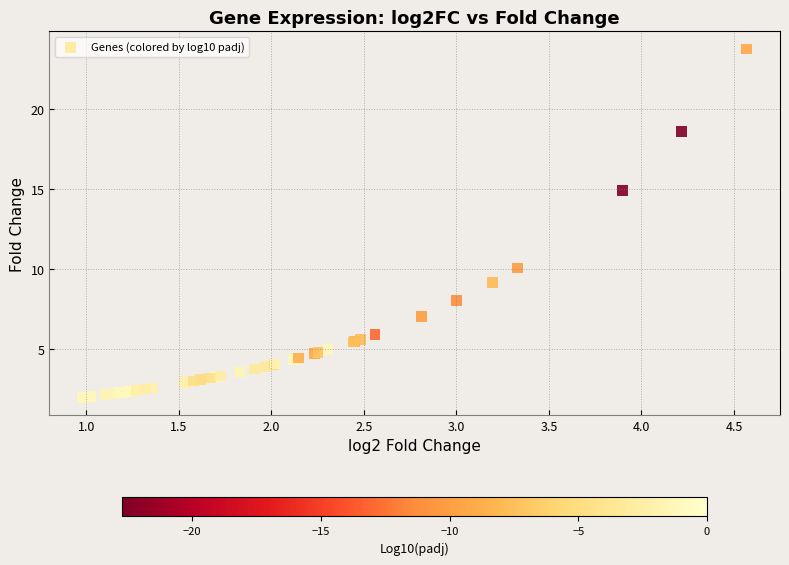

What Y value in the scatter plot is closest to 12?

10.1